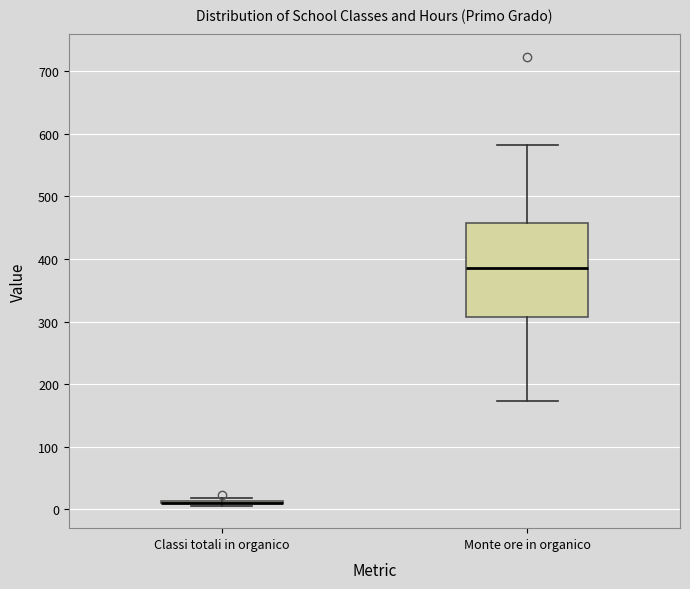

Reading left to right, read every box against the y-axis: the position of its median line, the range the box covers, and the ends of its whiskers. The values are not printed on the chart, so give them approximately, as read against the axis.

Classi totali in organico: box collapsed to a line at 10, whiskers 10 to 20
Monte ore in organico: median 390, box 310 to 460, whiskers 170 to 580